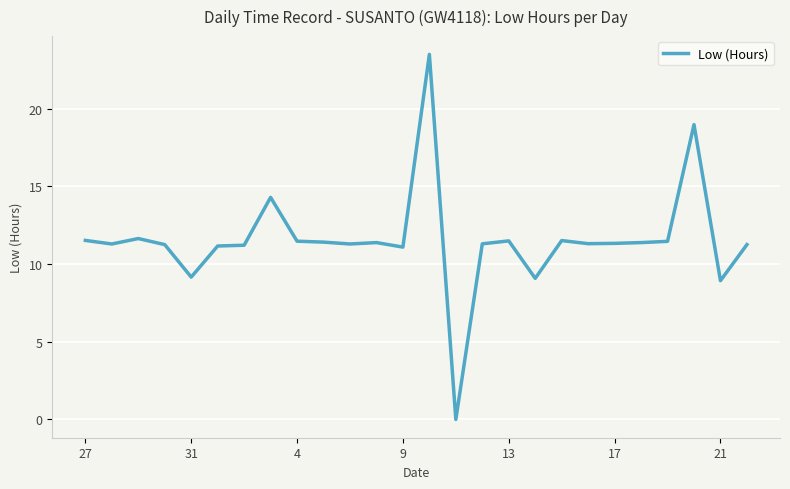

What is the sum of all values?

299.7